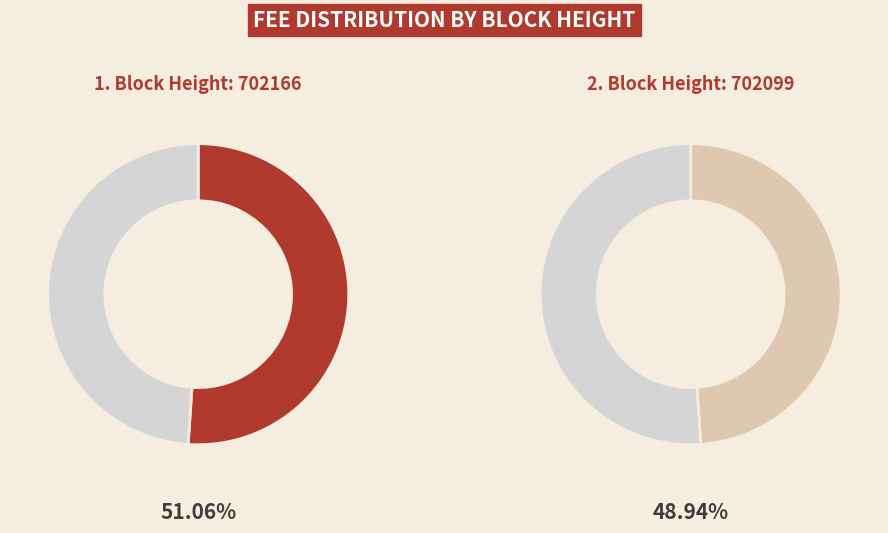

What portion of the pie excludes 702099?

51.1%